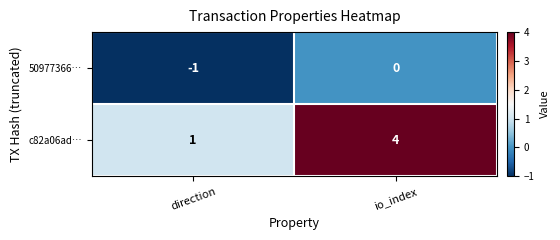

What is the greatest value displayed?

4